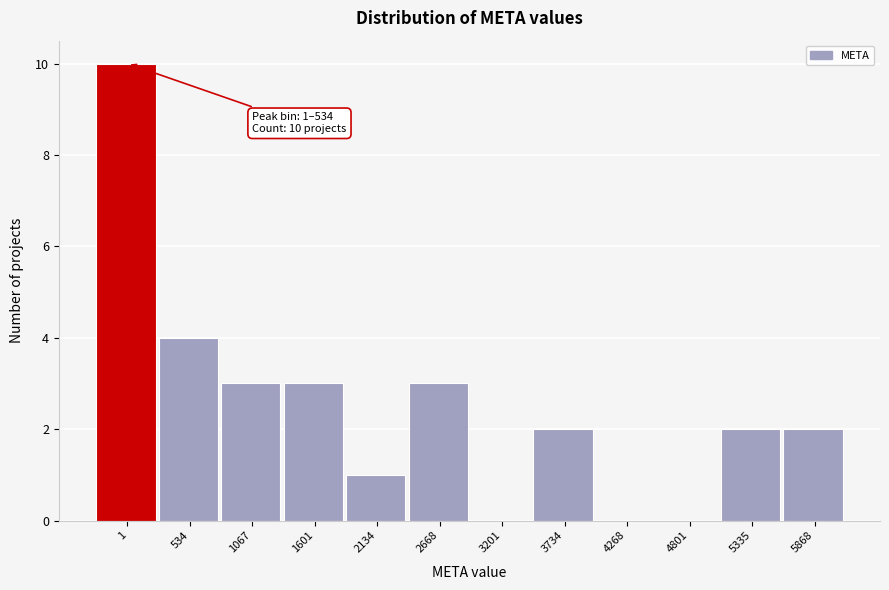

Reading left to right, transcribe all the data shown in this chart.

1=10	534=4	1067=3	1601=3	2134=1	2668=3	3201=0	3734=2	4268=0	4801=0	5335=2	5868=2